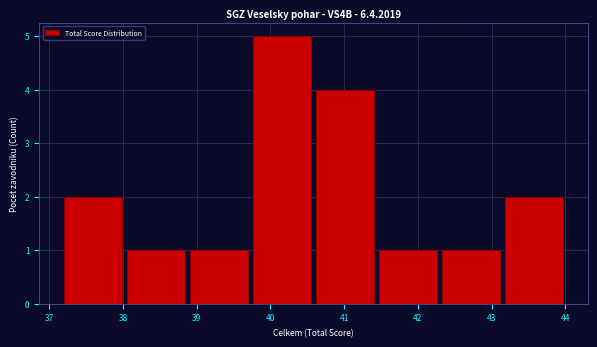

Reading left to right, list every bar in this chart as the range it spans on the x-axis followed by its height. Neither the bar edges nor the heights are printed on the chart, so give them approximately, as read against the axes.

37.2 to 38.0: 2
38.0 to 38.9: 1
38.9 to 39.7: 1
39.7 to 40.6: 5
40.6 to 41.4: 4
41.4 to 42.3: 1
42.3 to 43.1: 1
43.1 to 44.0: 2